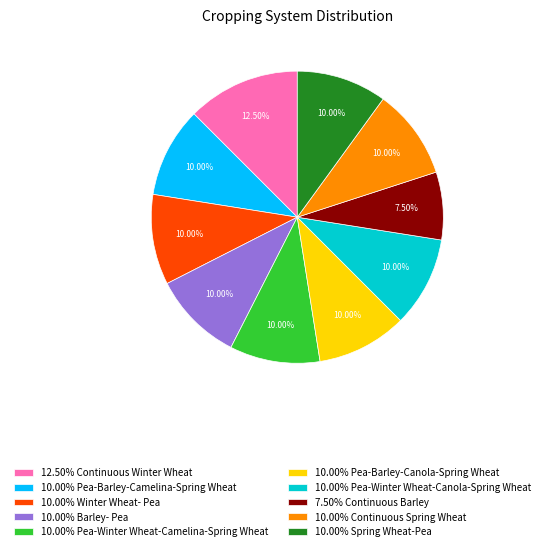

Which has a higher value, 7.50% Continuous Barley or 10.00% Pea-Barley-Canola-Spring Wheat?

10.00% Pea-Barley-Canola-Spring Wheat